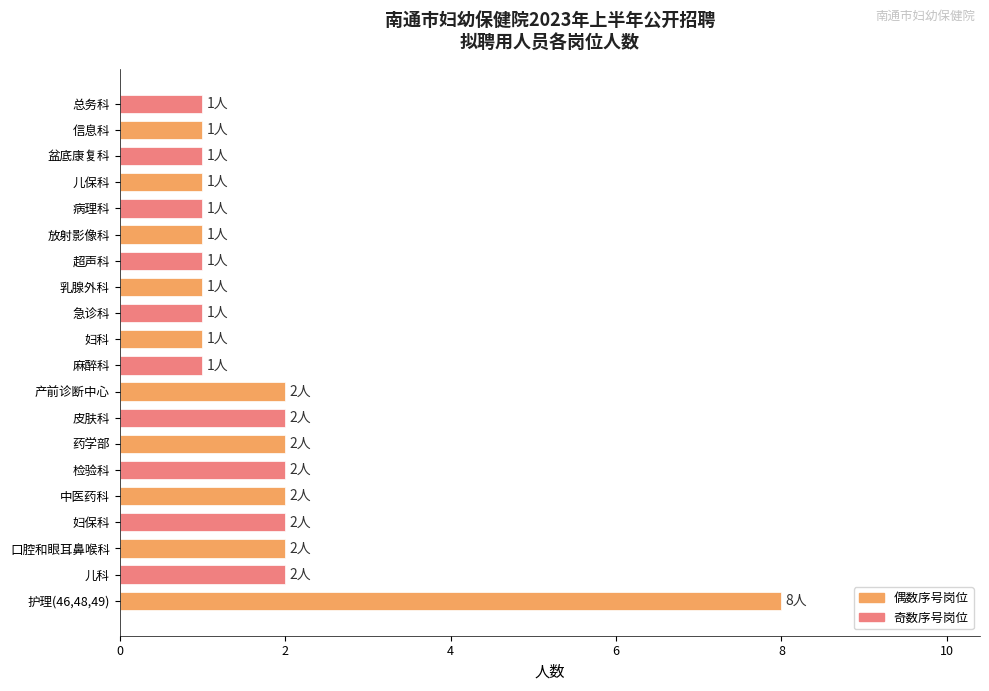

The chart shows a value of 1 at 妇科. True or false?

True